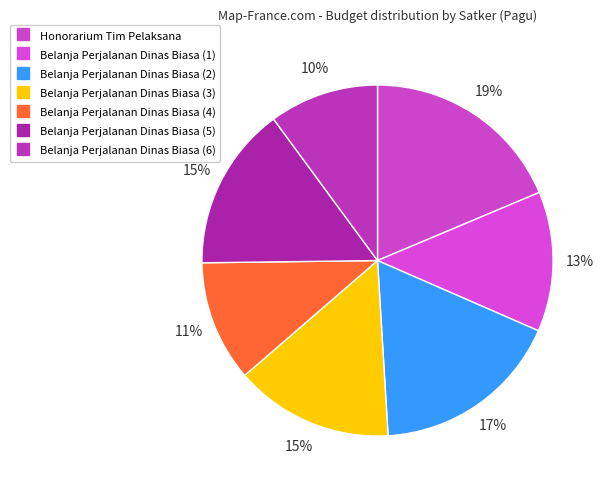

How many slices are in this pie chart?

7